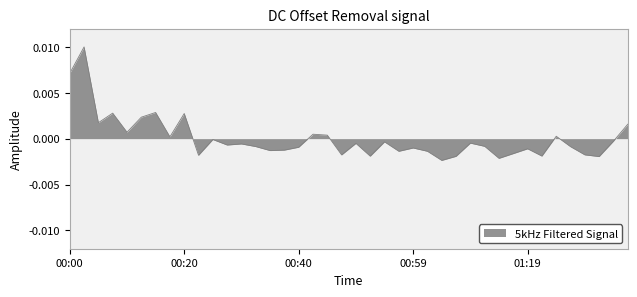

How many lines are shown in the chart?

1